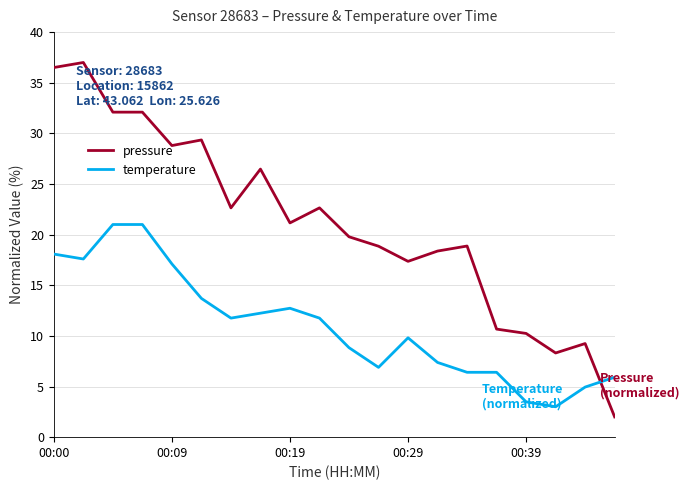

Rank the series by their maximum value, from lowest to highest.

temperature, pressure